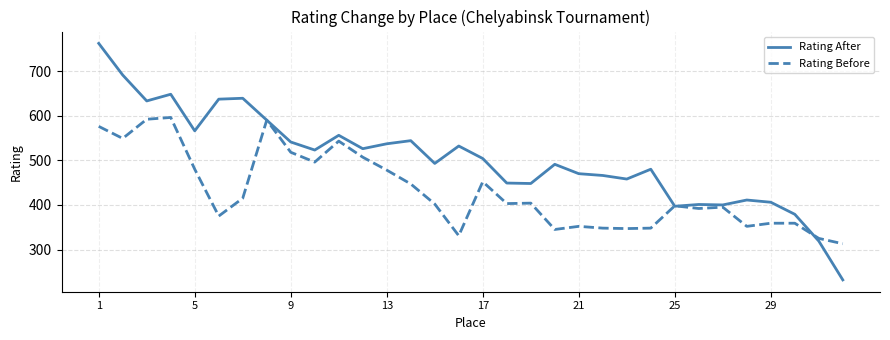

List the series in order of their peak value, lowest first.

Rating Before, Rating After